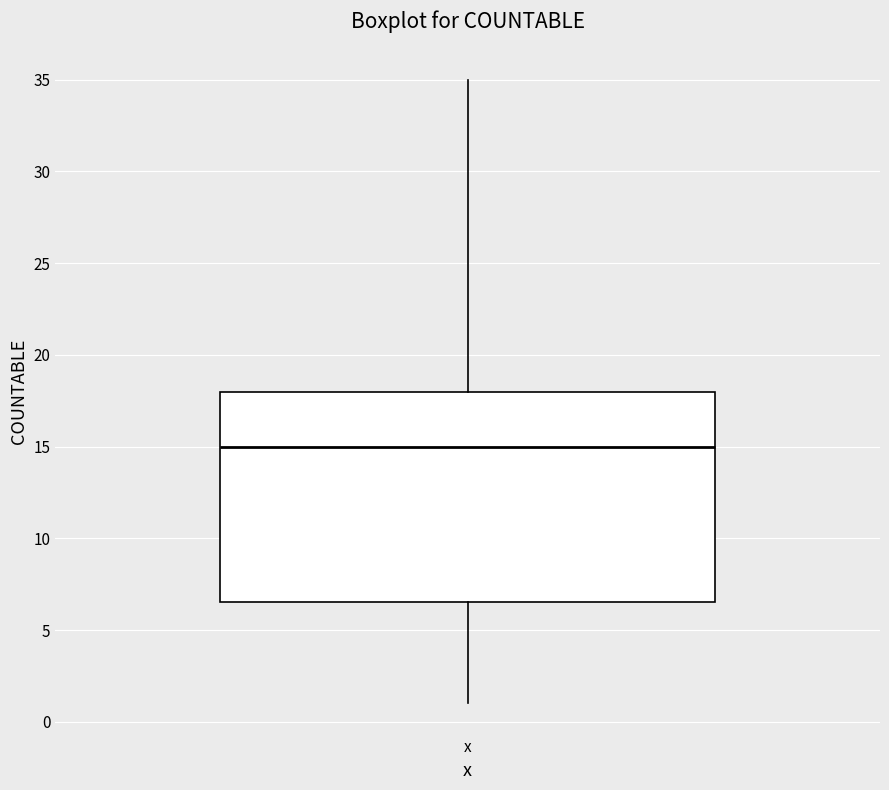

Where does the median line of the box for x sit on the y-axis? The values are not printed on the chart, so give them approximately, as read against the axis.

15.0